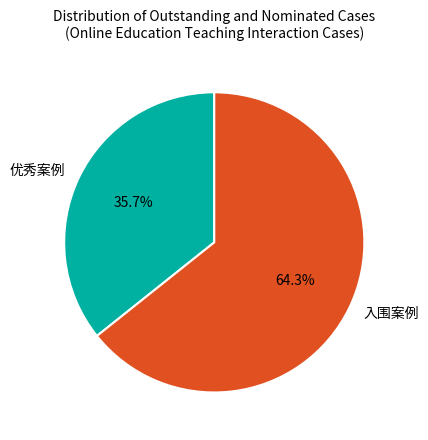

What is the majority slice?

入围案例